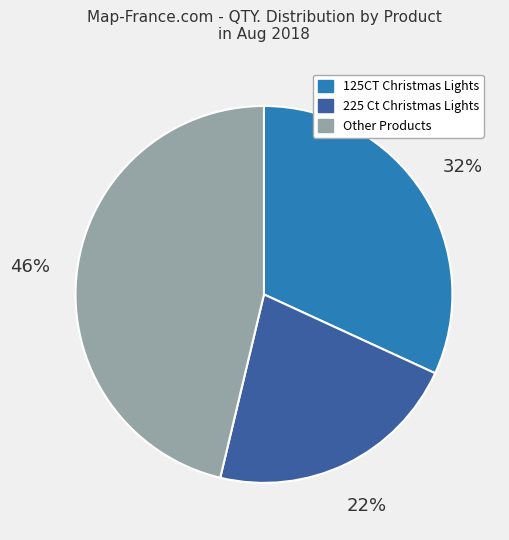

To the nearest percent, what is the difference between the largest and smallest slice percentages?

24%